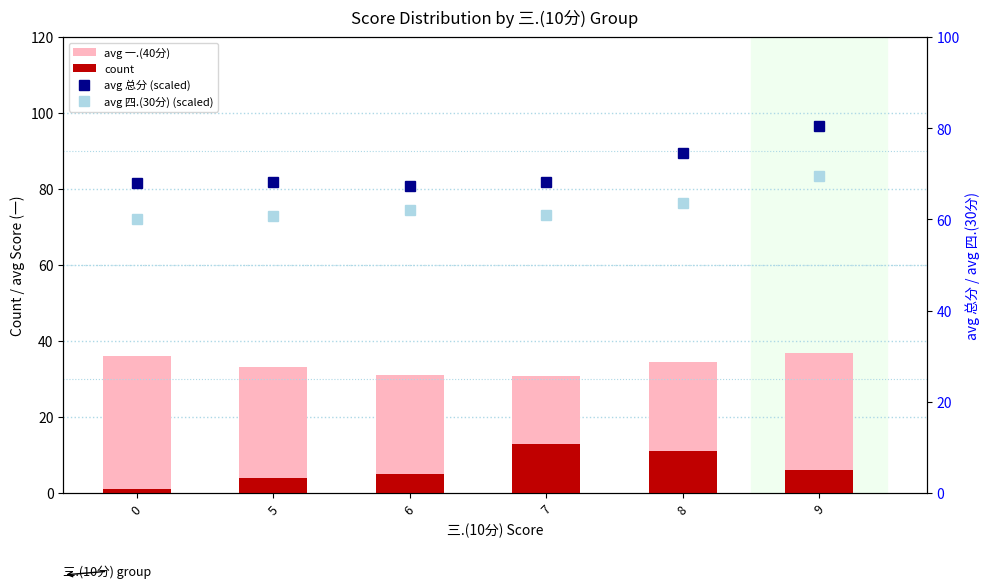

Where is avg 四.(30分) (scaled) nearest to the value 64?

8